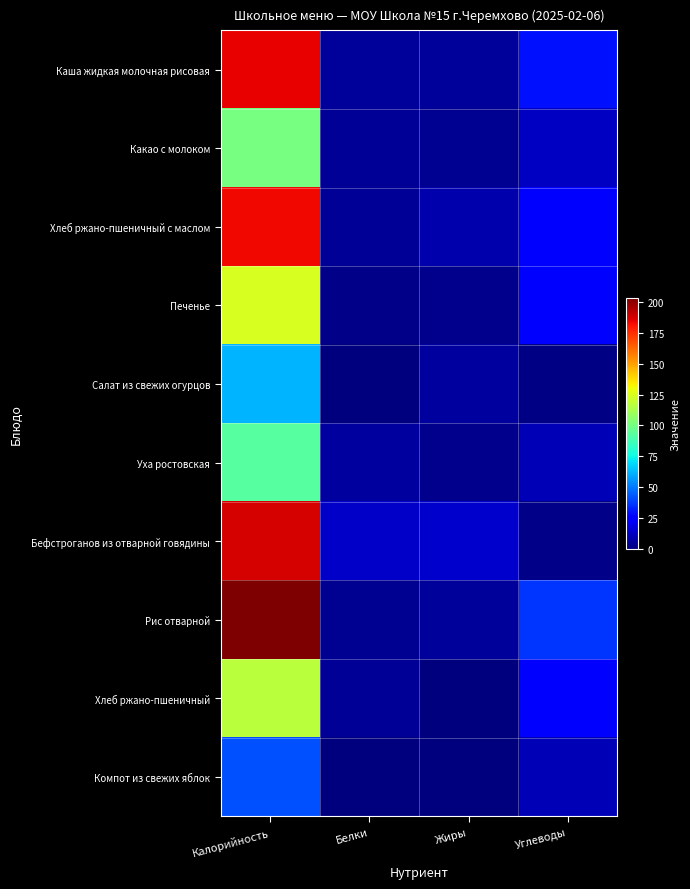

Reading left to right, what are all the values shown in this chart?

Каша жидкая молочная рисовая: Калорийность=184.5	Белки=5.3	Жиры=5.4	Углеводы=28.7
Какао с молоком: Калорийность=100.4	Белки=4.7	Жиры=3.5	Углеводы=12.5
Хлеб ржано-пшеничный с маслом: Калорийность=183.5	Белки=4.0	Жиры=8.0	Углеводы=23.9
Печенье: Калорийность=124.7	Белки=2.3	Жиры=2.9	Углеводы=22.3
Салат из свежих огурцов: Калорийность=61.6	Белки=0.4	Жиры=6.0	Углеводы=1.4
Уха ростовская: Калорийность=92.8	Белки=6.2	Жиры=3.1	Углеводы=9.9
Бефстроганов из отварной говядины: Калорийность=188.3	Белки=13.5	Жиры=14.0	Углеводы=2.1
Рис отварной: Калорийность=203.5	Белки=3.6	Жиры=4.8	Углеводы=36.4
Хлеб ржано-пшеничный: Калорийность=117.4	Белки=4.0	Жиры=0.7	Углеводы=23.8
Компот из свежих яблок: Калорийность=41.6	Белки=0.2	Жиры=0.1	Углеводы=9.9